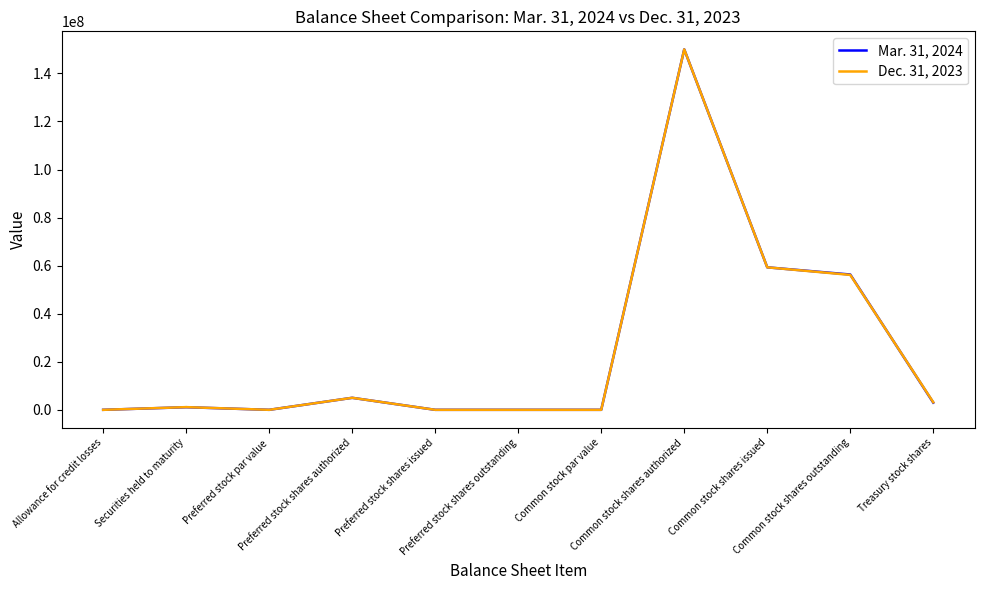

What value does the Dec. 31, 2023 series have at Securities held to maturity?

1121830.0